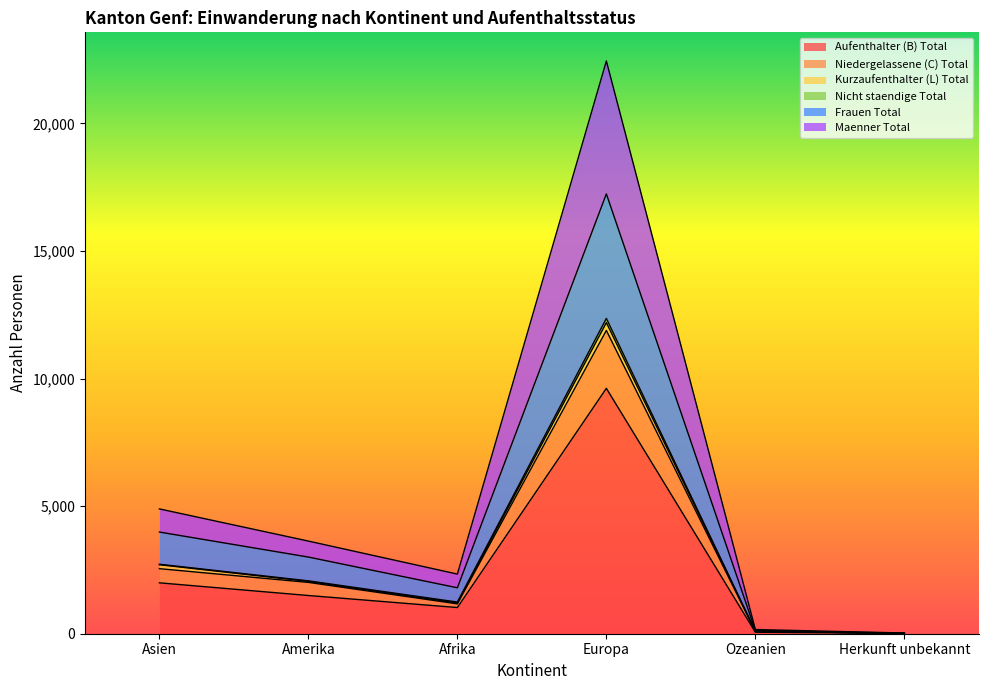

How many lines are shown in the chart?

6